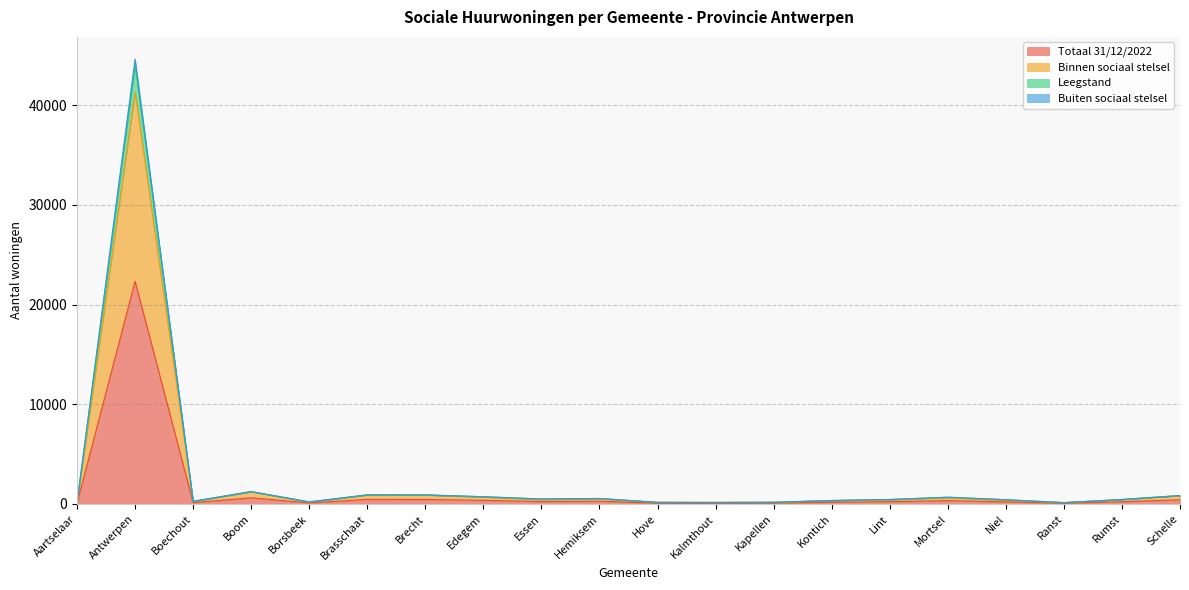

What is the maximum value shown in the chart?

44601